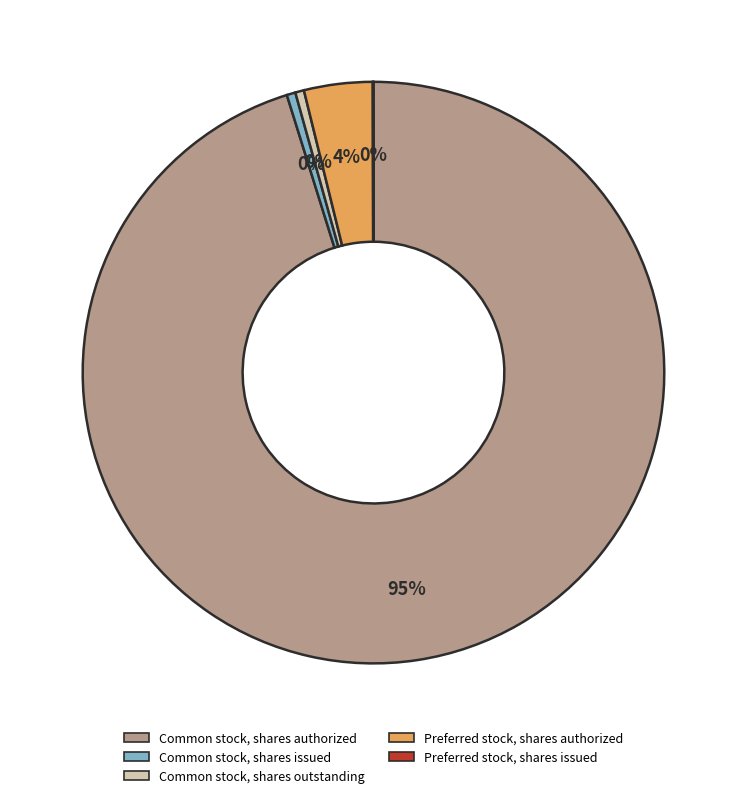

Between Common stock, shares authorized and Preferred stock, shares authorized, which is larger?

Common stock, shares authorized